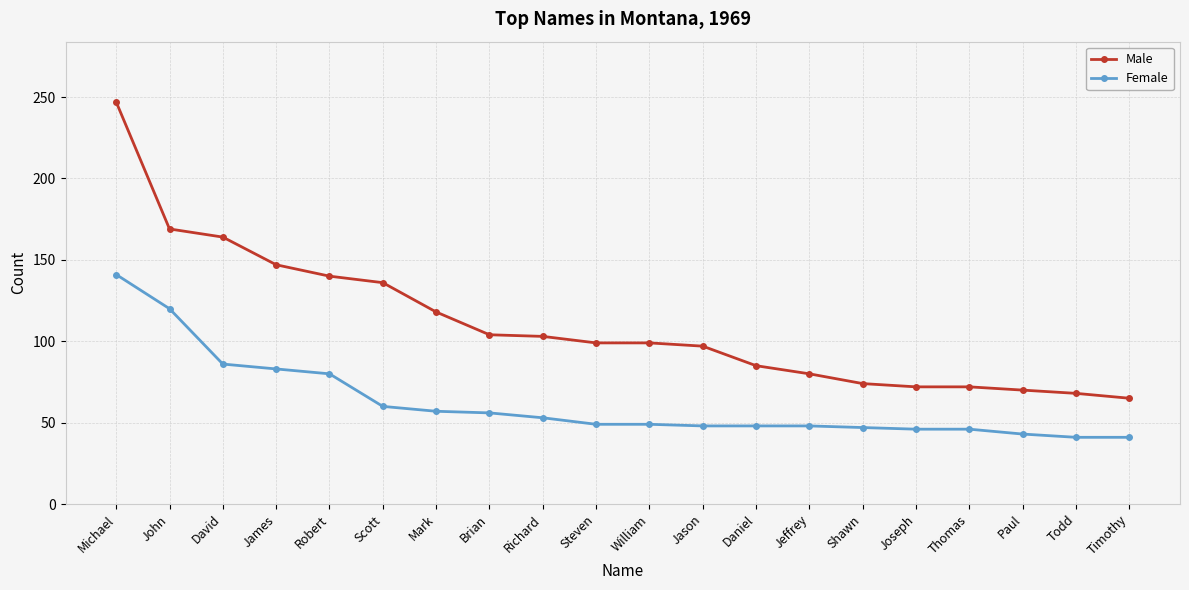

Which category has the lowest value in the Male series?

Timothy